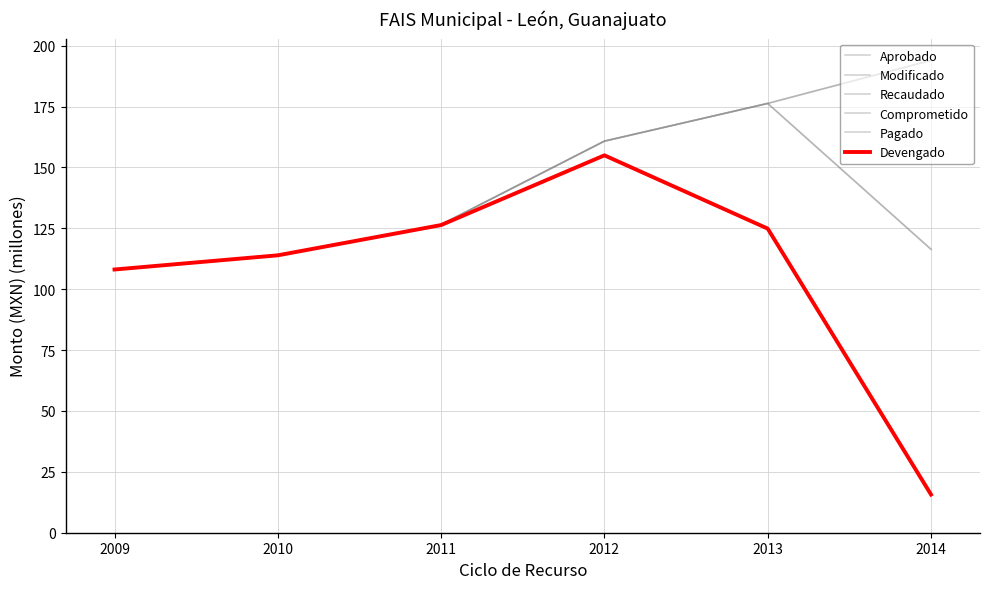

True or false: Pagado has a value of 167.0 at 2011.

False